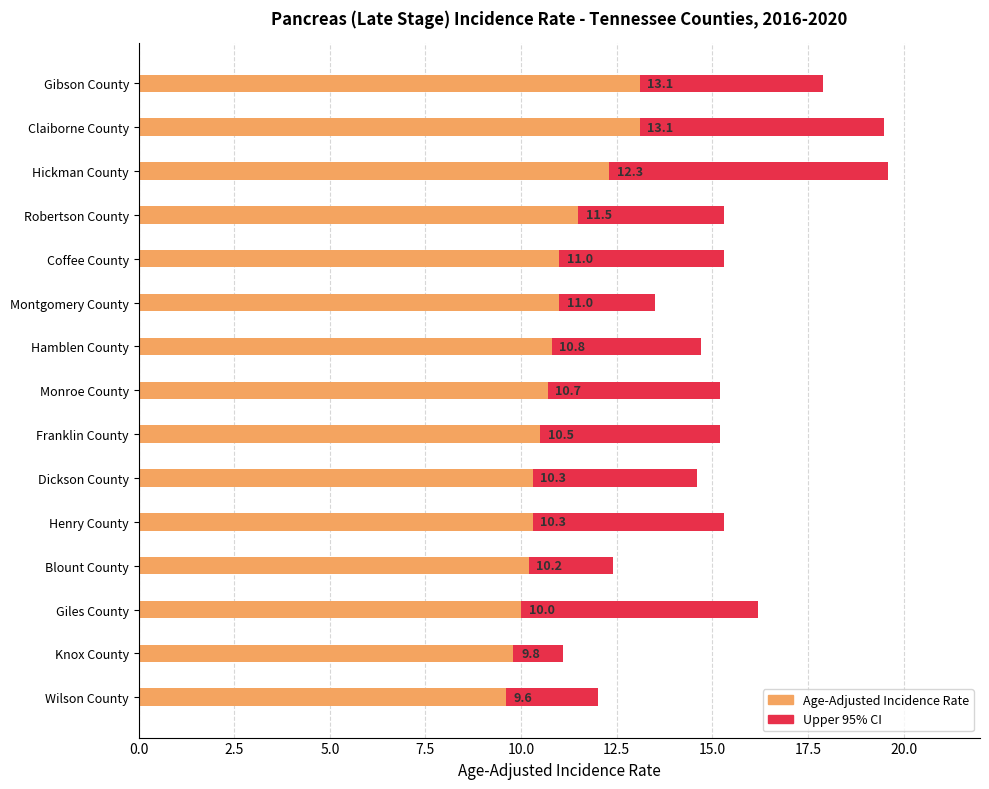

How many groups of bars are there?

15